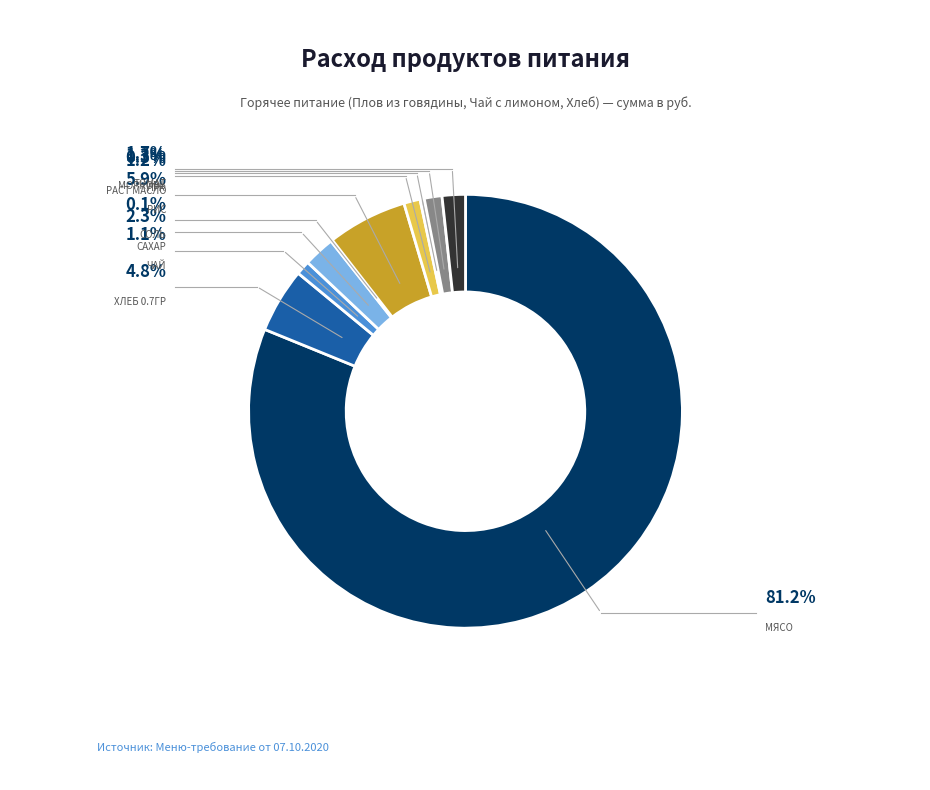

Is there any slice that represents more than half of the pie?

Yes